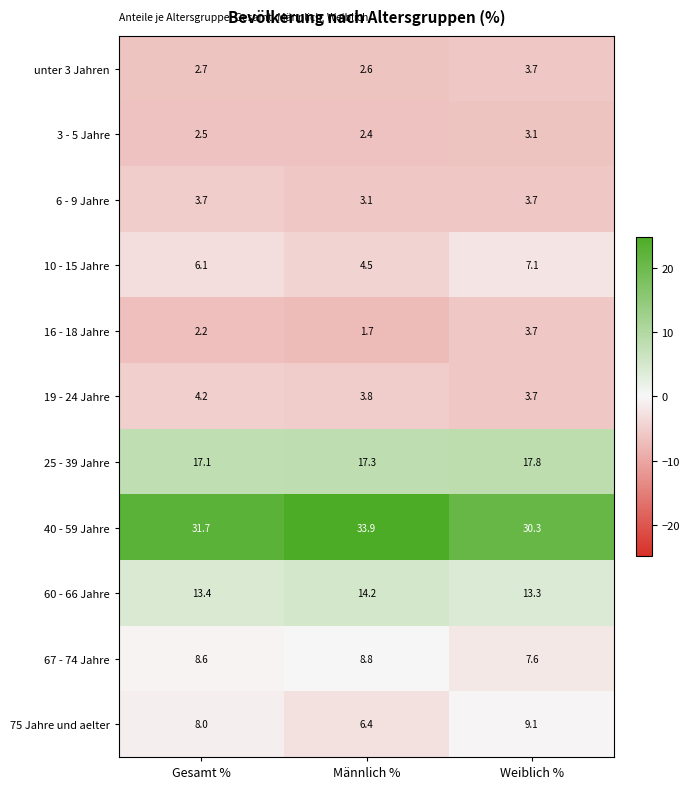

At which label does 25 - 39 Jahre reach its minimum?

Gesamt %